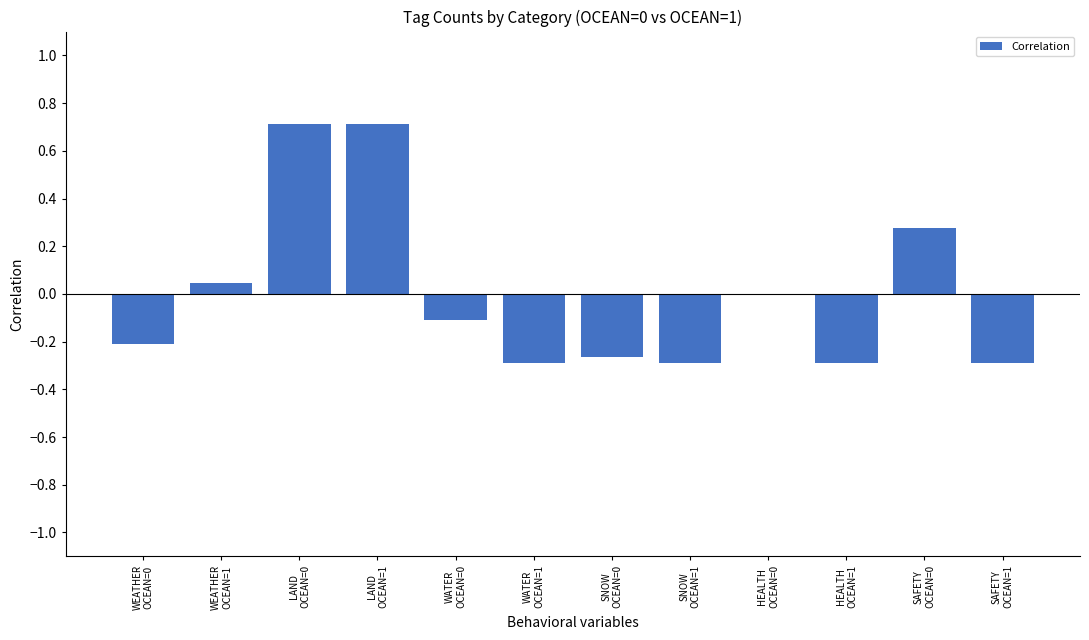

Between WEATHER
OCEAN=1 and WATER
OCEAN=1, which is larger?

WEATHER
OCEAN=1